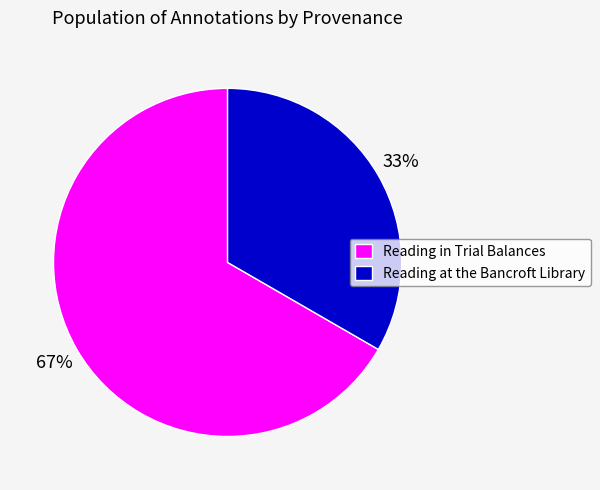

What is the largest slice in the pie chart?

Reading in Trial Balances